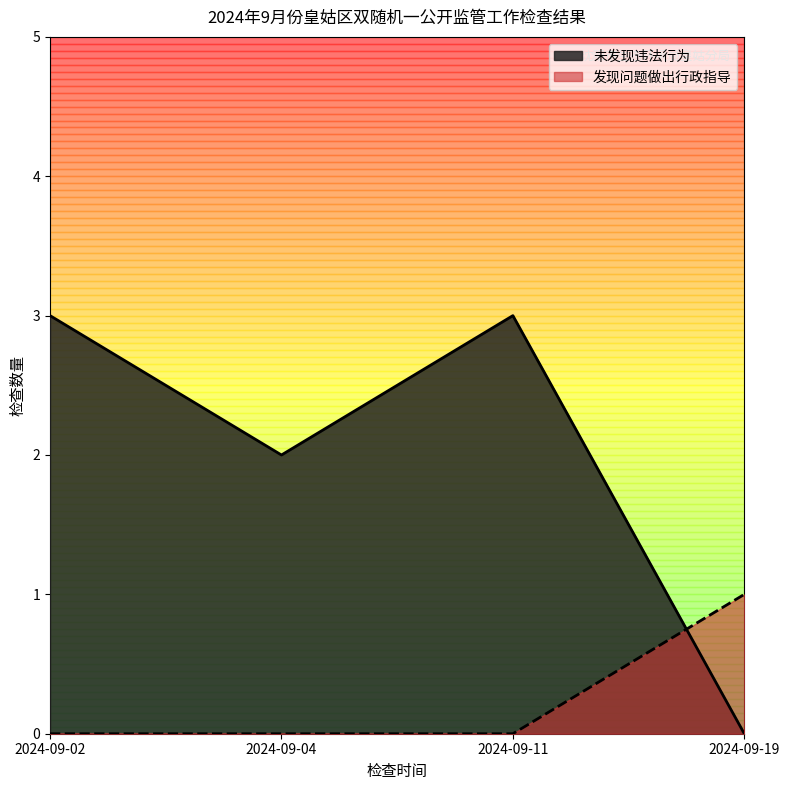

What is the spread (max minus min) of values at 2024-09-11?

3